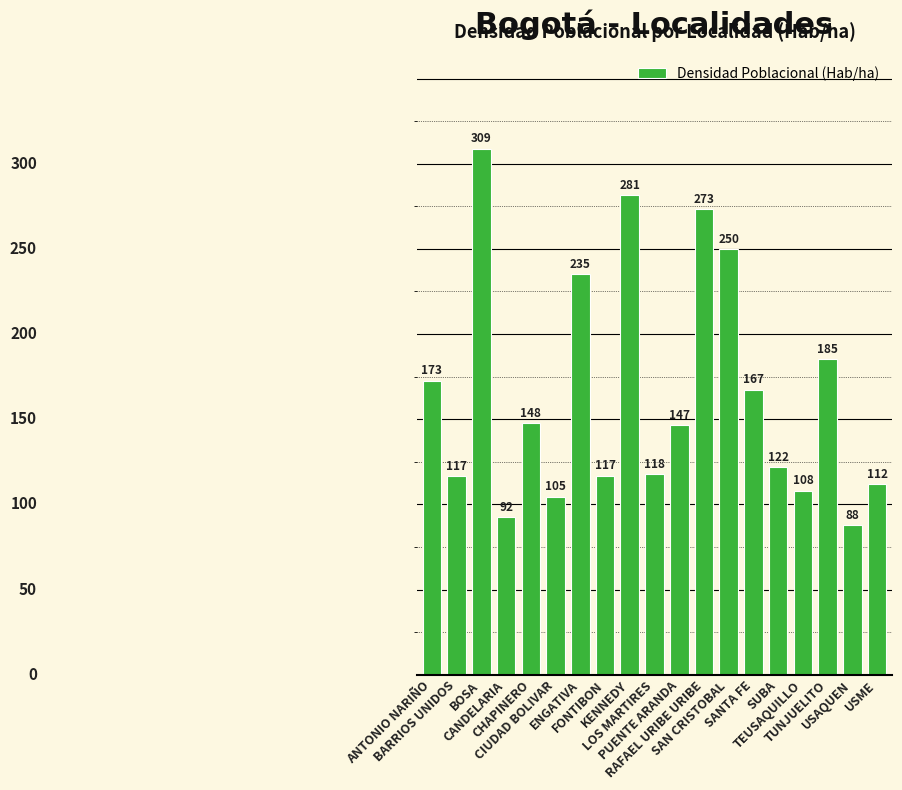

What is the maximum value shown in the chart?

308.8